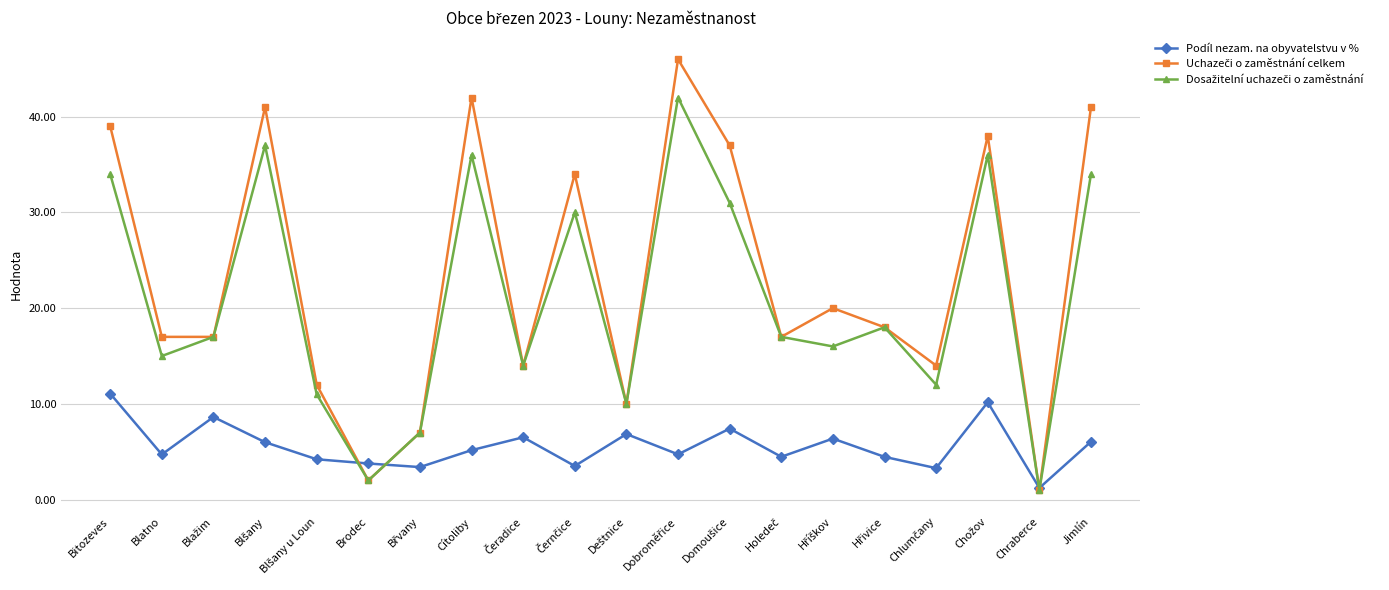

True or false: Podíl nezam. na obyvatelstvu v % has more than 2 points higher than both neighbors.

True